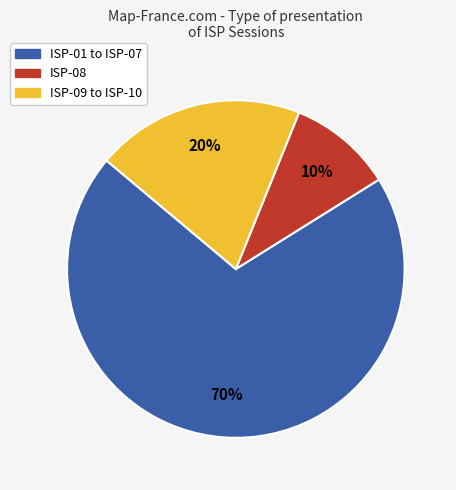

To the nearest percent, what is the average slice percentage?

33%